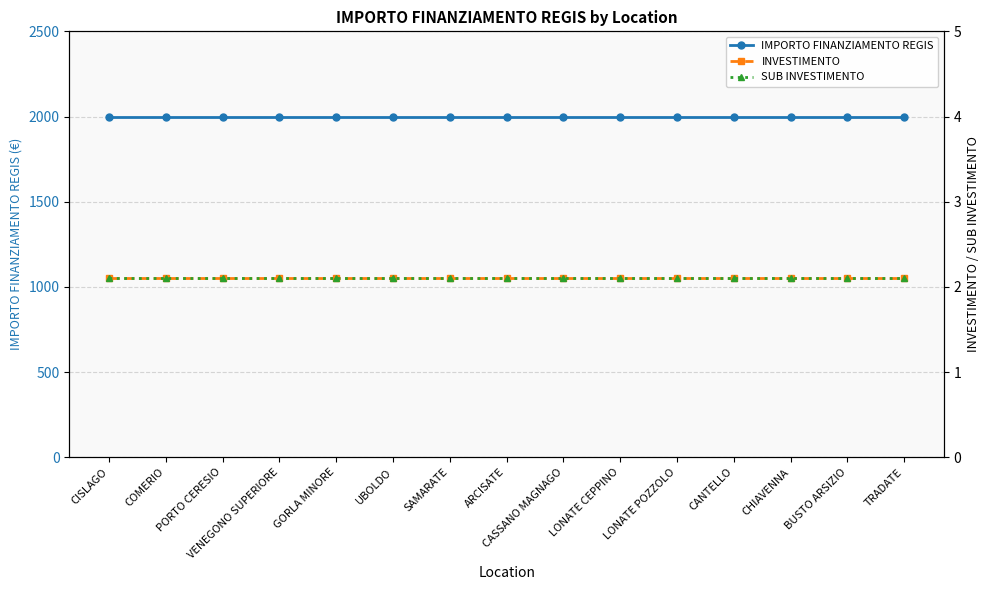

Does the chart display data point markers on the line(s)?

Yes